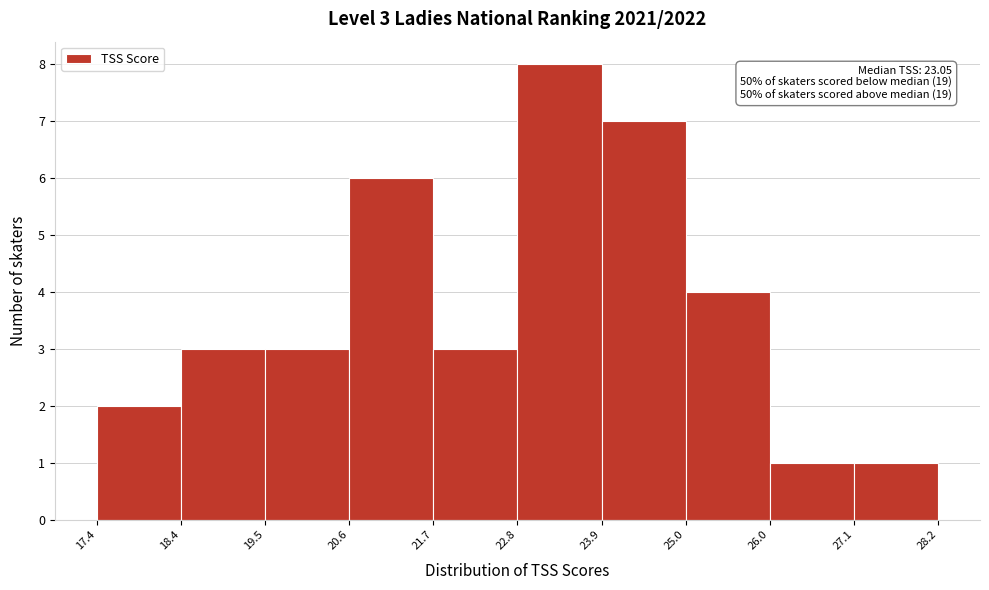

Over which range of the x-axis is the bar tallest?

22.8 to 23.9